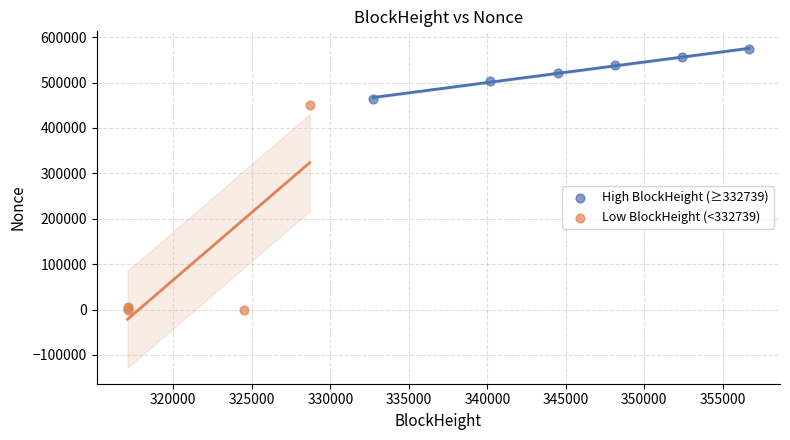

Which series has the widest spread of Y values?

Low BlockHeight (<332739)